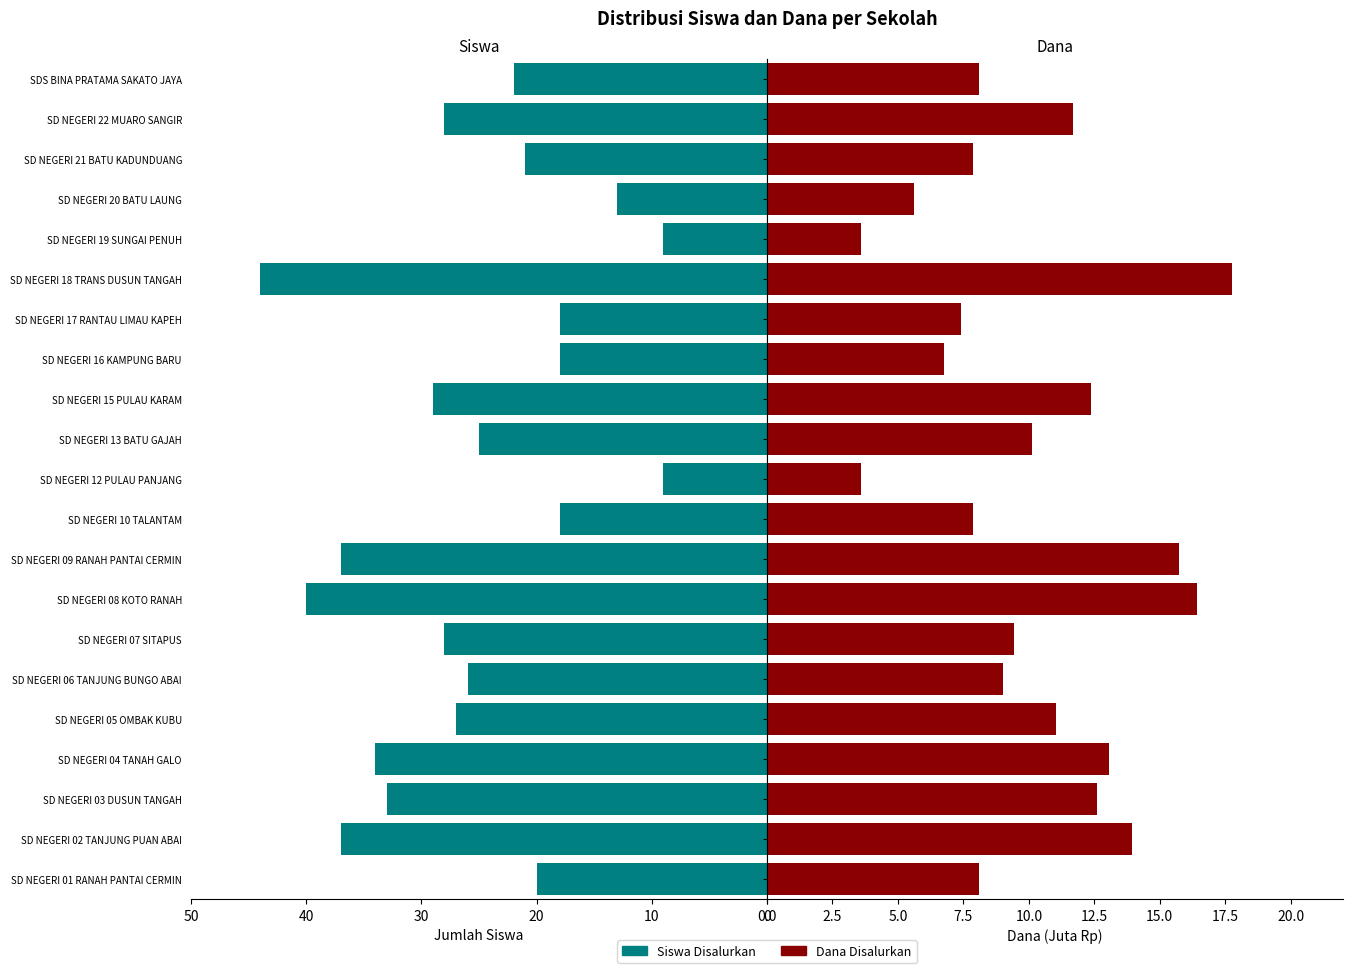

Which series has the widest spread of values?

Siswa Disalurkan